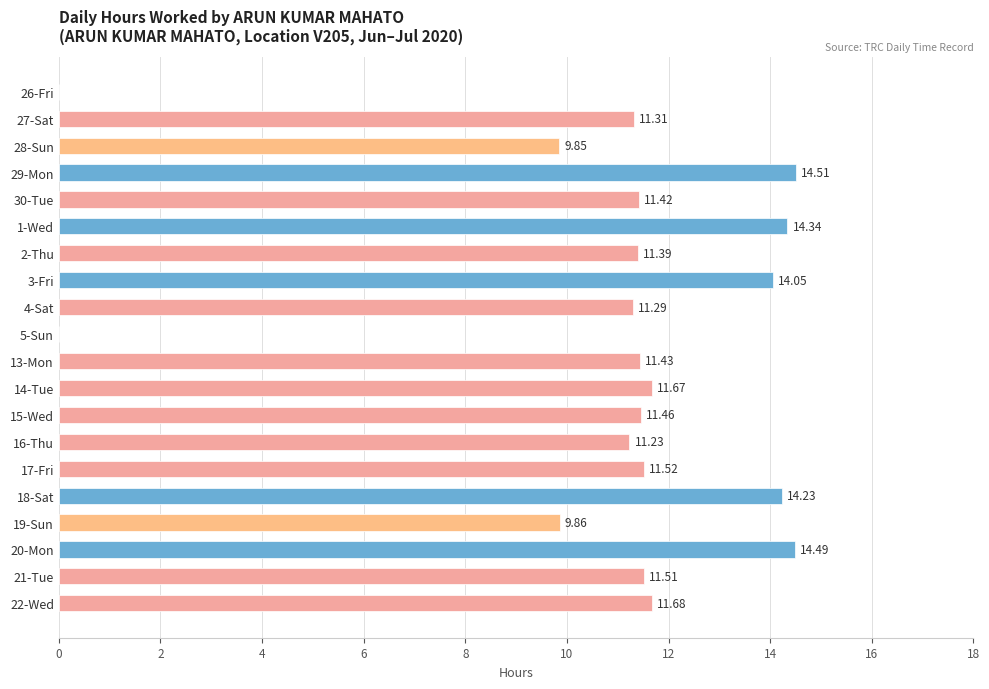

Between 18-Sat and 4-Sat, which is larger?

18-Sat